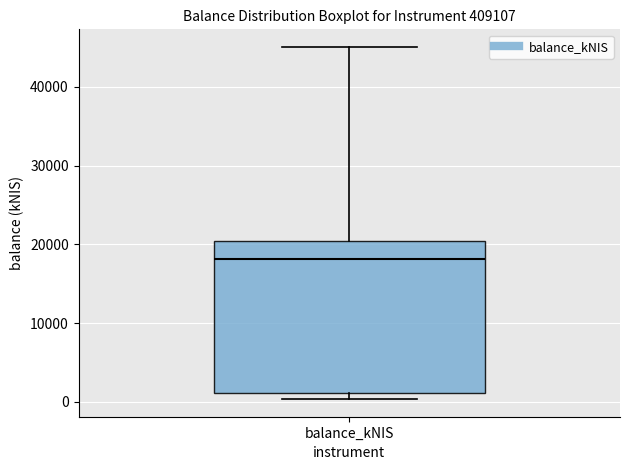

Where does the upper whisker of the box for balance_kNIS end on the y-axis? The values are not printed on the chart, so give them approximately, as read against the axis.

45000